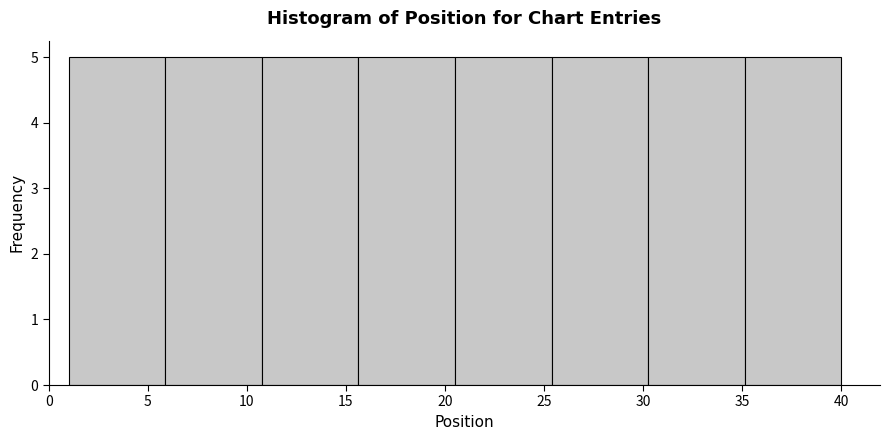

Reading left to right, transcribe this chart: for each bar, give the range it covers on the x-axis and its height. Neither the bar edges nor the heights are printed on the chart, so give them approximately, as read against the axes.

1.0 to 6.0: 5
6.0 to 11.0: 5
11.0 to 15.5: 5
15.5 to 20.5: 5
20.5 to 25.5: 5
25.5 to 30.5: 5
30.5 to 35.0: 5
35.0 to 40.0: 5